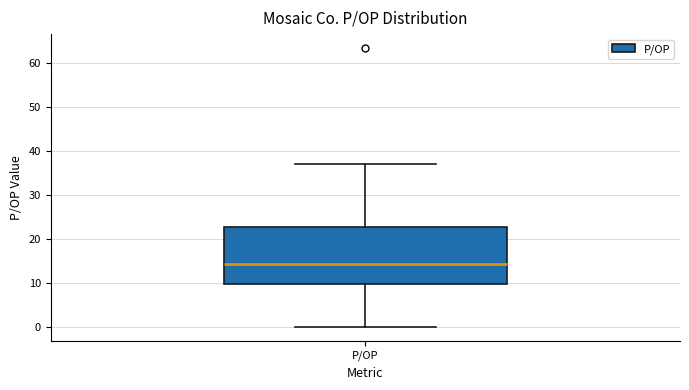

Transcribe this box plot: give where the median line is, the range the box spans, and where the two whiskers end, as read against the y-axis. The values are not printed on the chart, so give them approximately, as read against the axis.

median 15, box 10 to 23, whiskers 0 to 37